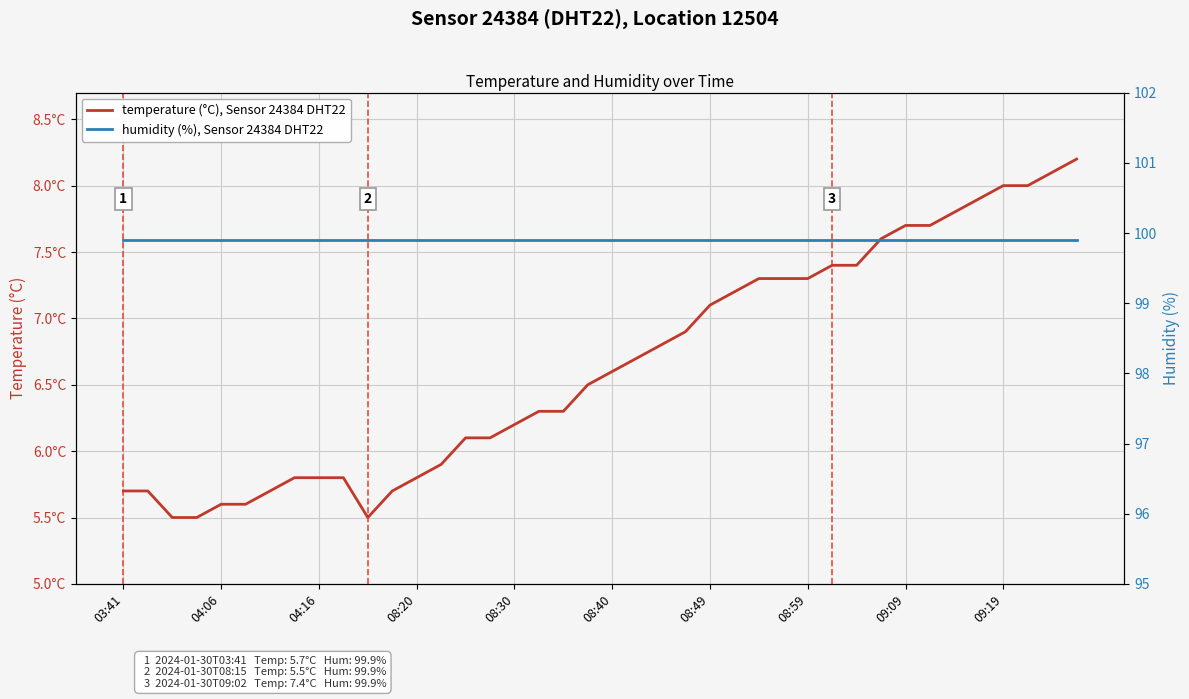

At how many categories does at least one series exceed 47?

40